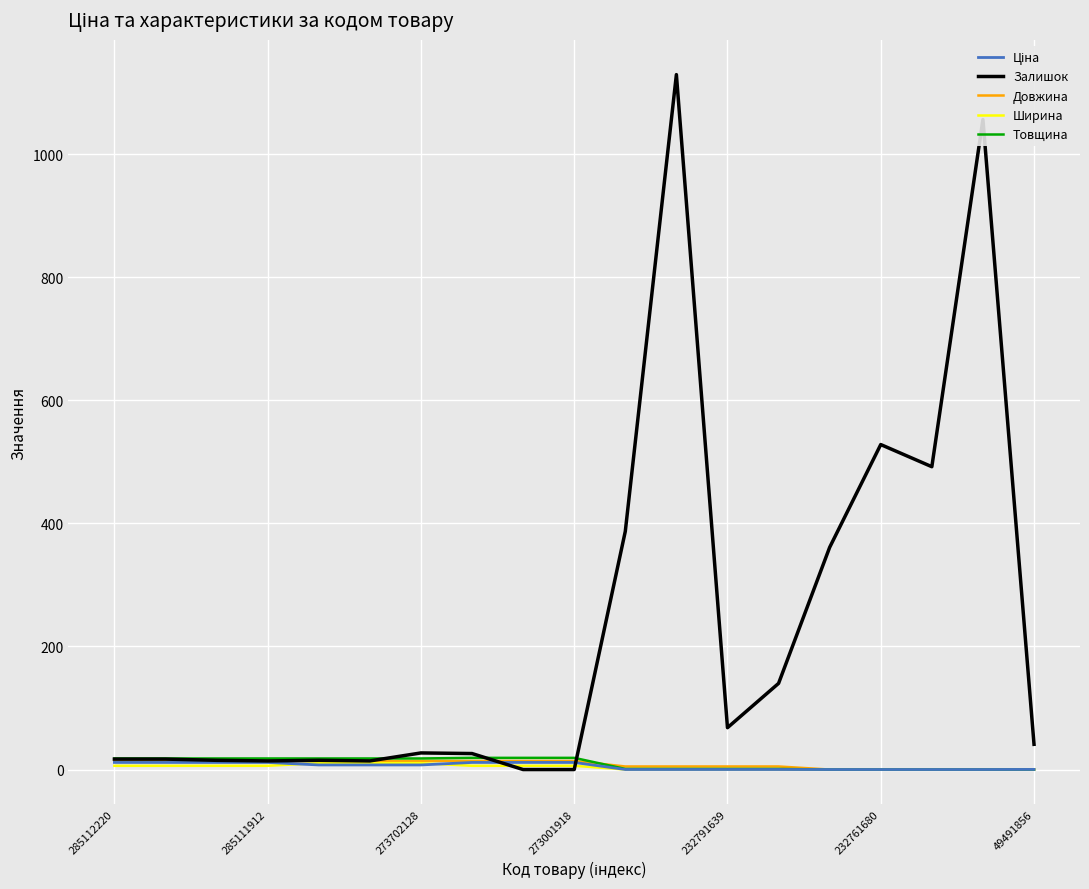

Where does the Ціна series first go above 7?

285112220